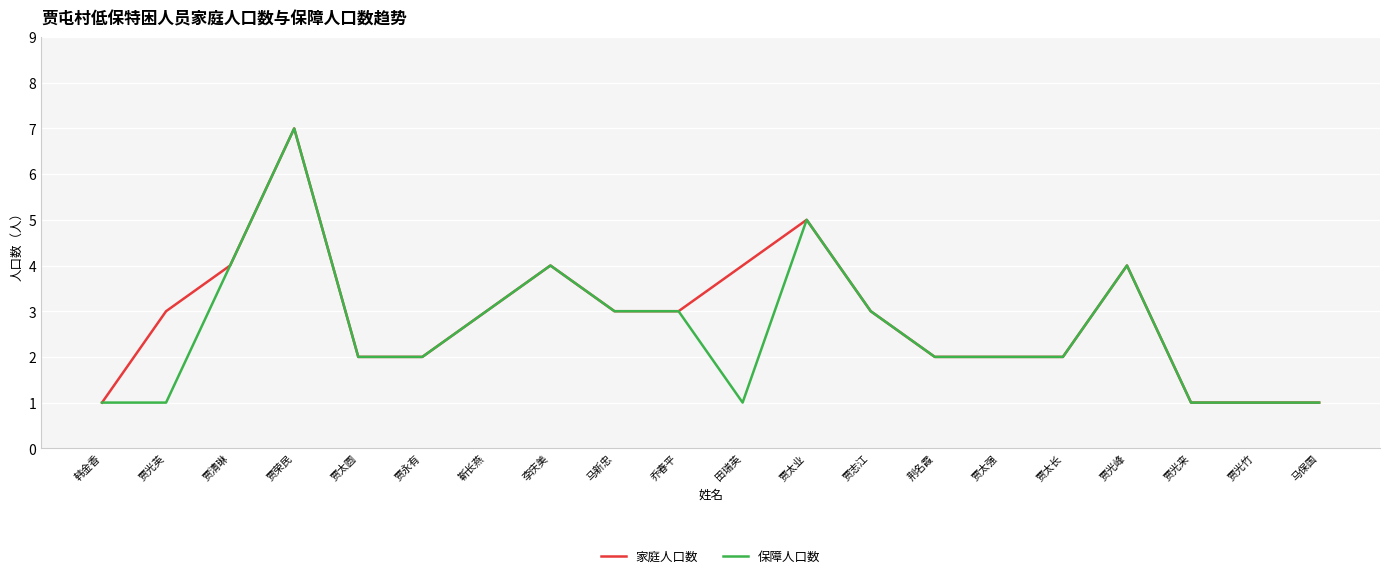

The value of 保障人口数 at 贾光竹 is 2. True or false?

False